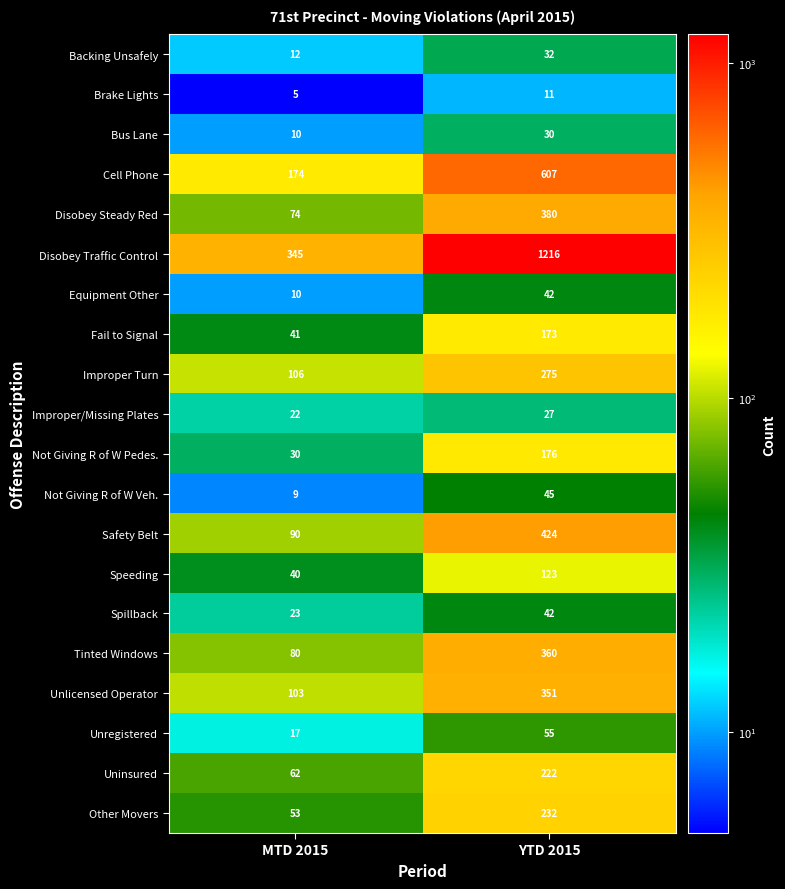

Rank the categories by Other Movers value from highest to lowest.

YTD 2015, MTD 2015